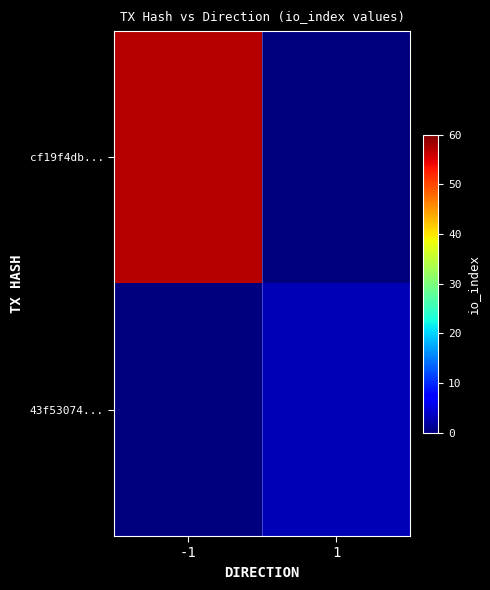

Which series has the largest total across all categories?

cf19f4db...